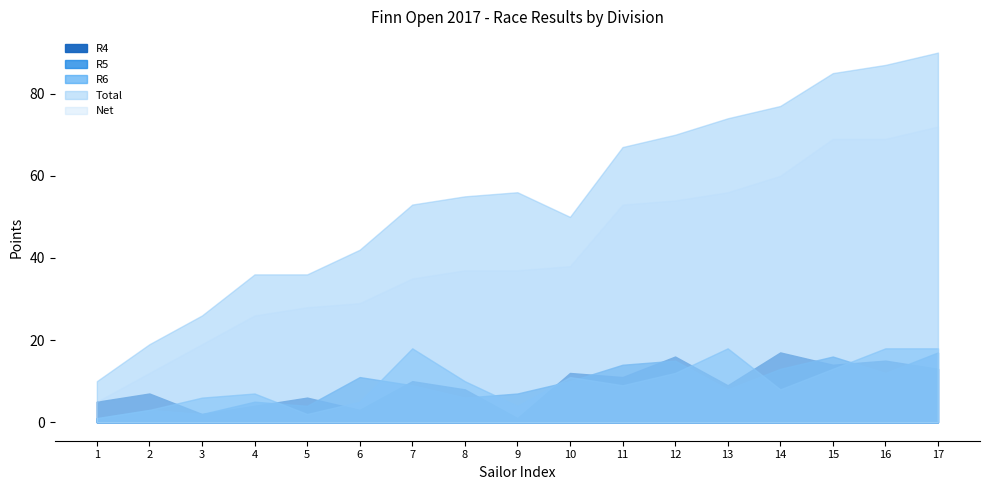

In R6, how many points are higher than both neighbors (excluding endpoints)?

4